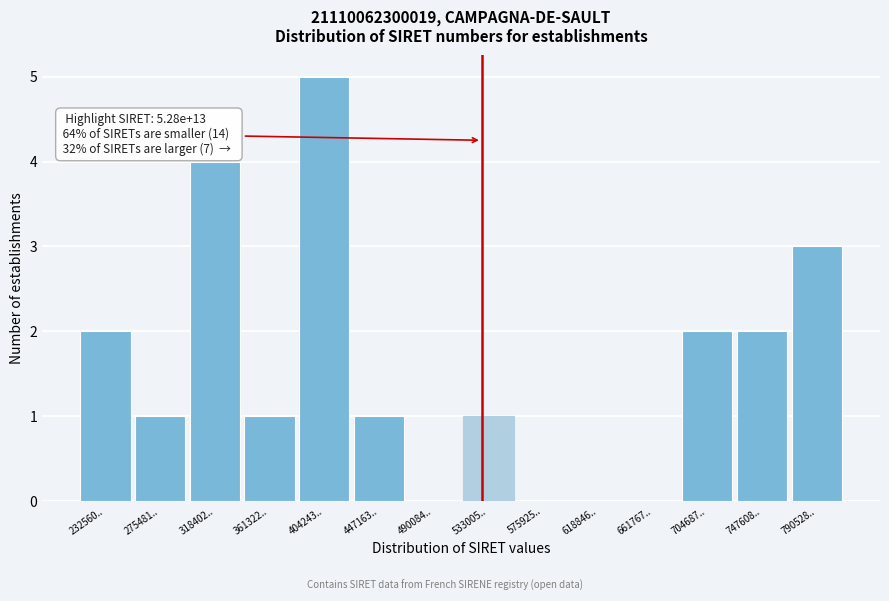

Reading left to right, extract all data points from this chart.

232560..=2	275481..=1	318402..=4	361322..=1	404243..=5	447163..=1	490084..=0	533005..=1	575925..=0	618846..=0	661767..=0	704687..=2	747608..=2	790528..=3